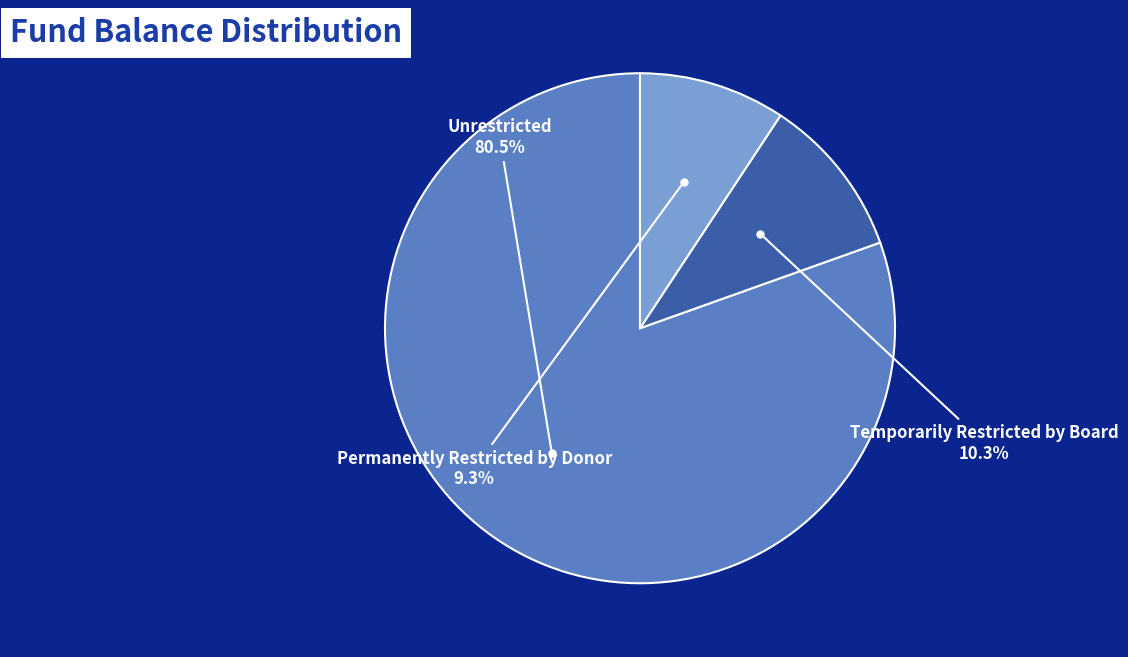

What is the ratio of the value at Temporarily Restricted by Board to the value at Permanently Restricted by Donor?

1.1